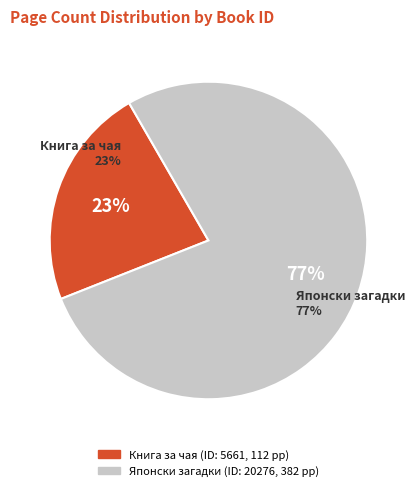

To the nearest percent, what is the combined percentage of 5661 and 20276?

100%